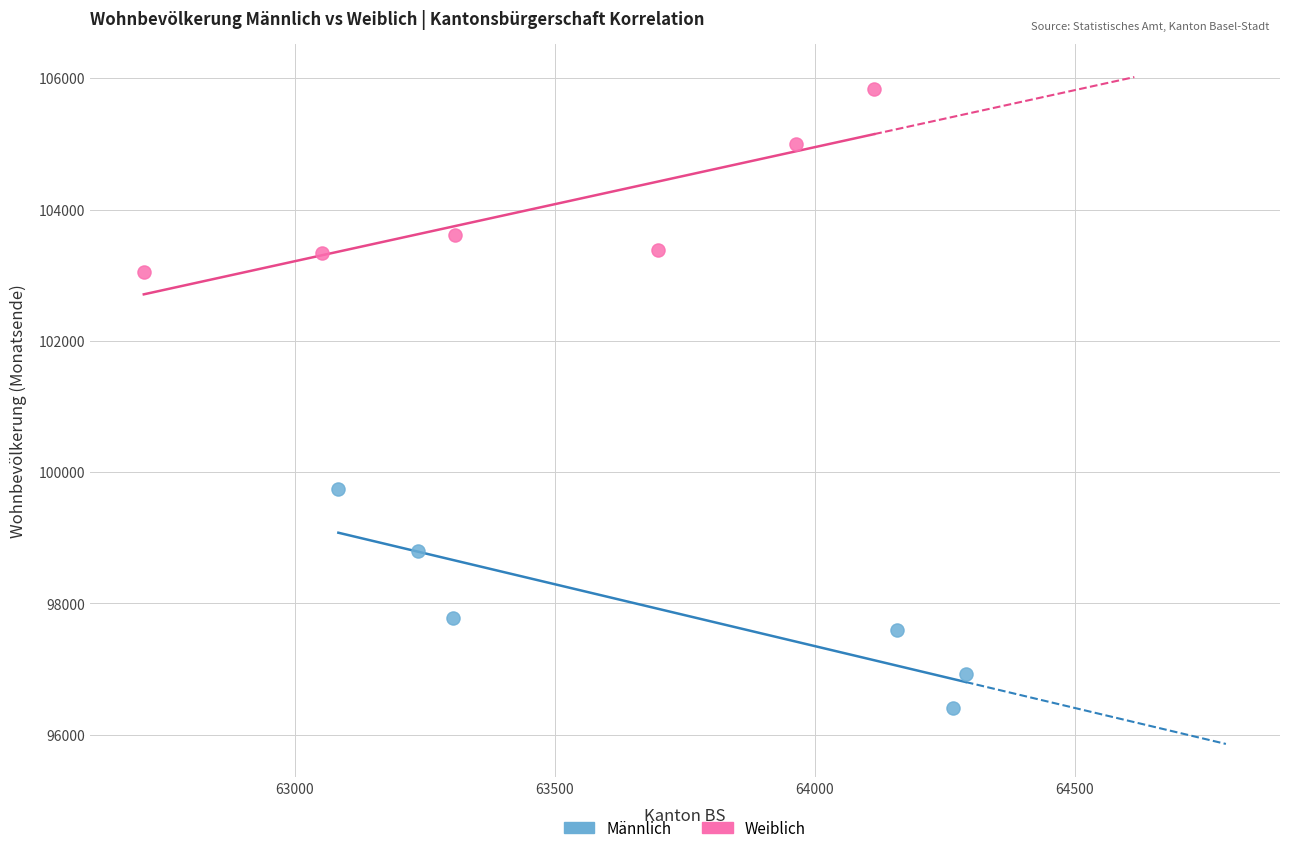

Which series reaches the maximum Y coordinate?

Weiblich